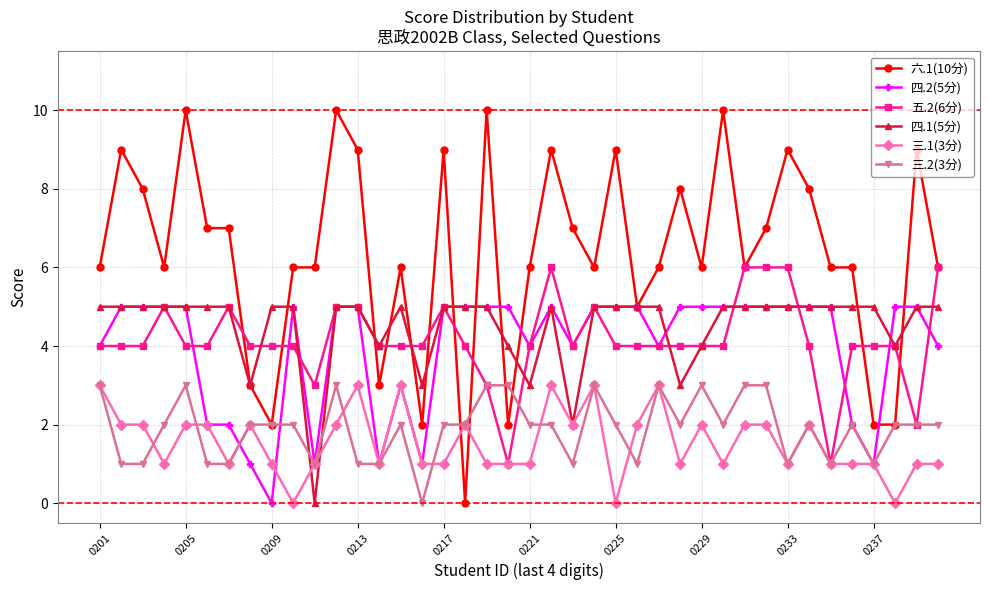

Which series has the widest spread of values?

六.1(10分)